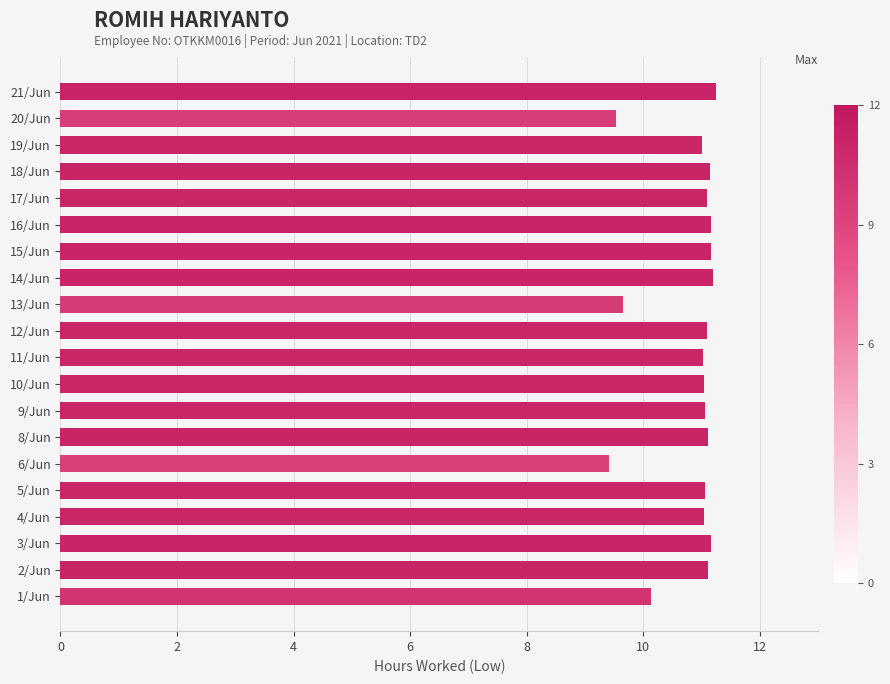

Is it true that the value at 12/Jun is 11.1?

True